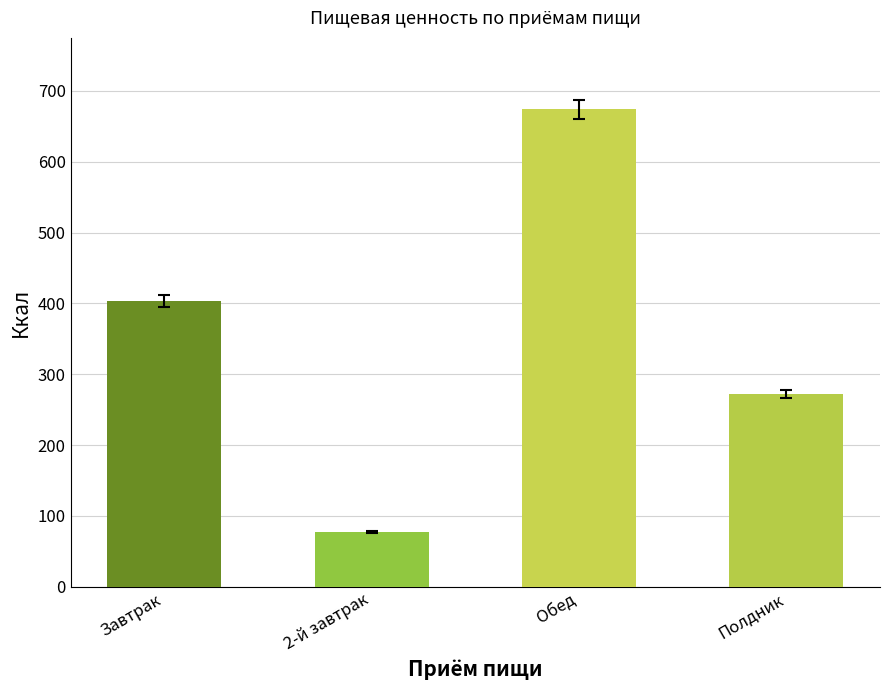

Reading left to right, list all the values displayed in this chart.

403.5	77.4	673.7	272.0